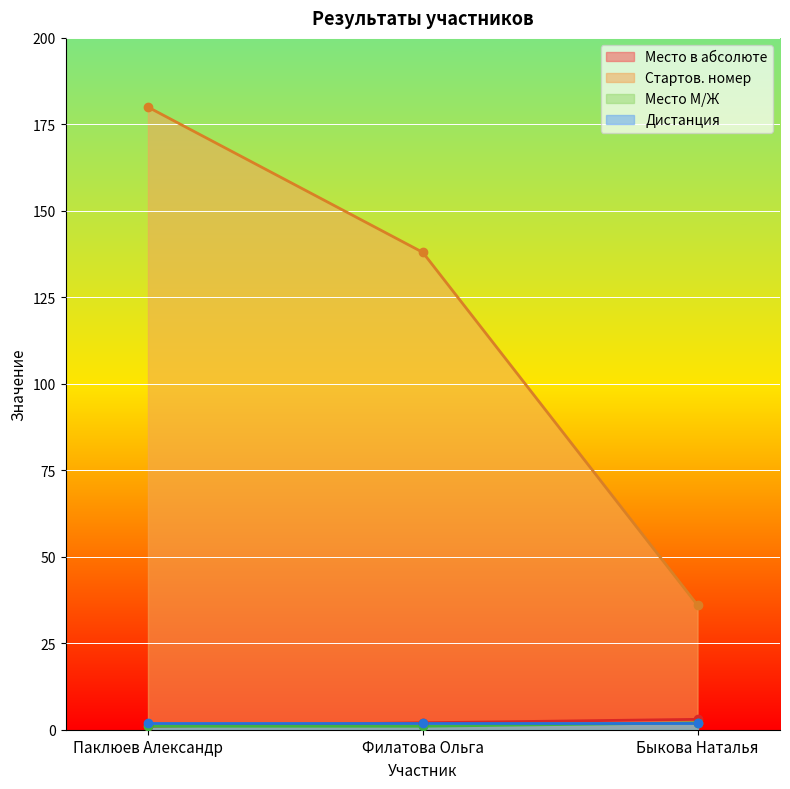

What is the highest value of the Стартов. номер series?

180